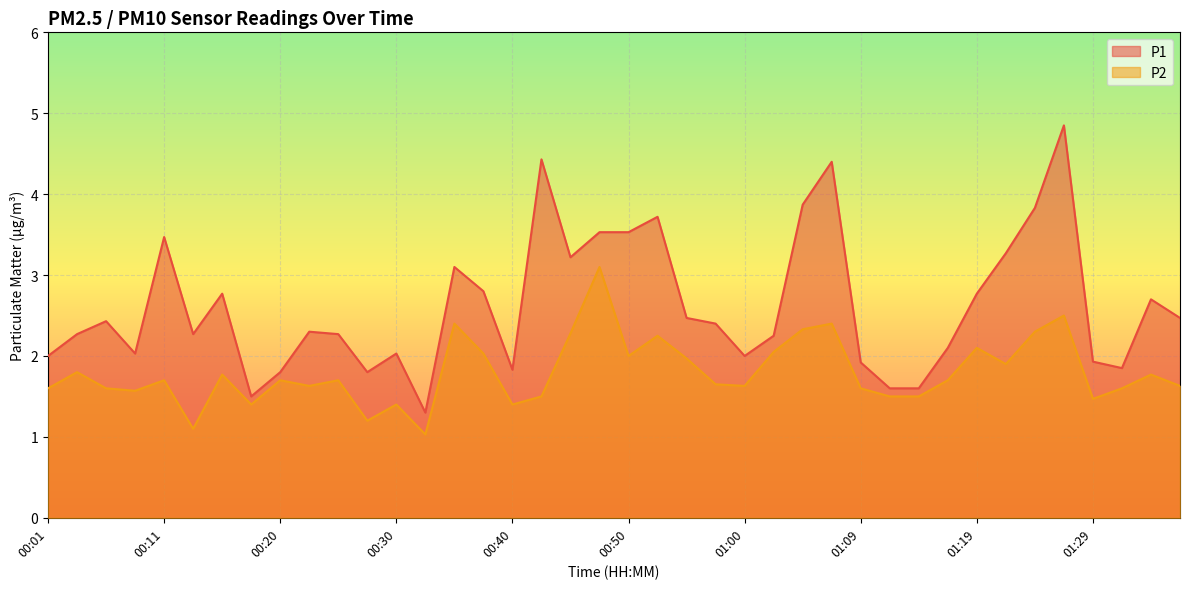

Reading left to right, extract all data points from this chart.

P1: 00:01=2.0	00:03=2.3	00:06=2.4	00:08=2.0	00:11=3.5	00:13=2.3	00:16=2.8	00:18=1.5	00:20=1.8	00:23=2.3	00:25=2.3	00:28=1.8	00:30=2.0	00:33=1.3	00:35=3.1	00:37=2.8	00:40=1.8	00:42=4.4	00:45=3.2	00:47=3.5	00:50=3.5	00:52=3.7	00:55=2.5	00:57=2.4	01:00=2.0	01:02=2.2	01:04=3.9	01:07=4.4	01:09=1.9	01:12=1.6	01:14=1.6	01:17=2.1	01:19=2.8	01:22=3.3	01:24=3.8	01:27=4.8	01:29=1.9	01:31=1.9	01:34=2.7	01:36=2.5
P2: 00:01=1.6	00:03=1.8	00:06=1.6	00:08=1.6	00:11=1.7	00:13=1.1	00:16=1.8	00:18=1.4	00:20=1.7	00:23=1.6	00:25=1.7	00:28=1.2	00:30=1.4	00:33=1.0	00:35=2.4	00:37=2.0	00:40=1.4	00:42=1.5	00:45=2.3	00:47=3.1	00:50=2.0	00:52=2.2	00:55=2.0	00:57=1.6	01:00=1.6	01:02=2.0	01:04=2.3	01:07=2.4	01:09=1.6	01:12=1.5	01:14=1.5	01:17=1.7	01:19=2.1	01:22=1.9	01:24=2.3	01:27=2.5	01:29=1.5	01:31=1.6	01:34=1.8	01:36=1.6